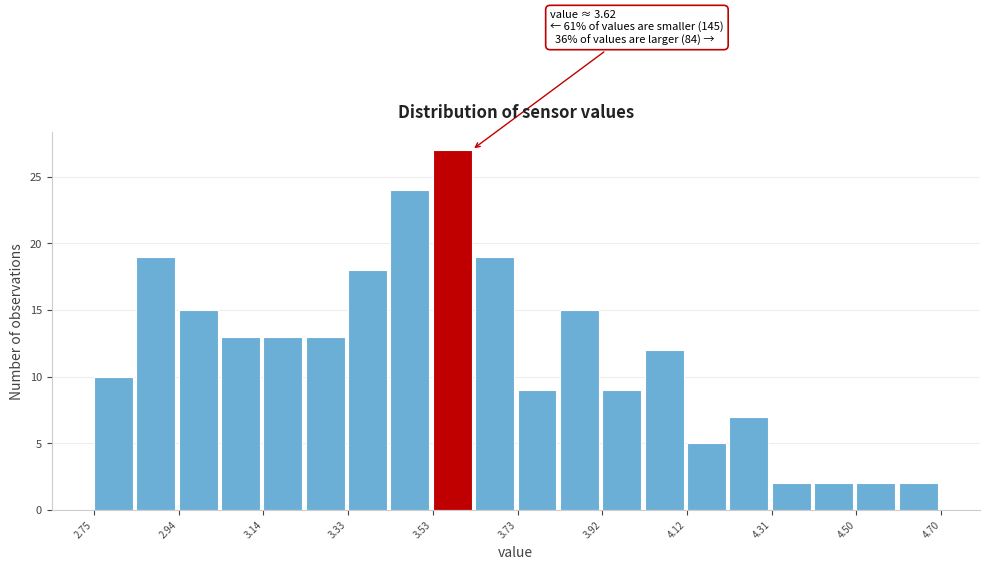

Which range on the x-axis has the tallest bar?

3.54 to 3.62